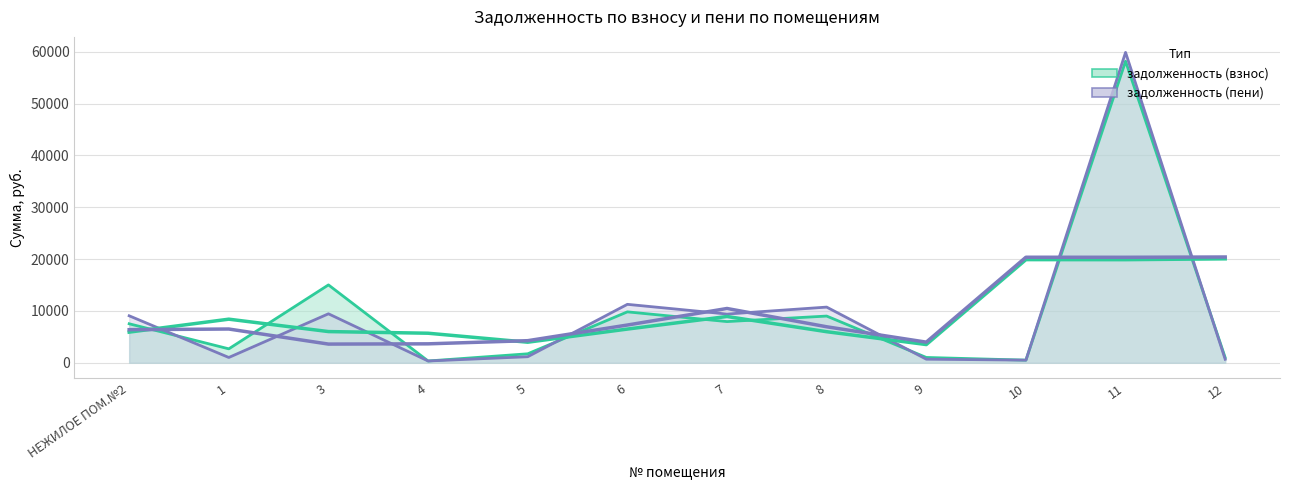

Between which two adjacent categories do задолженность (пени) and задолженность (взнос) first intersect?

НЕЖИЛОЕ ПОМ.№2 and 1